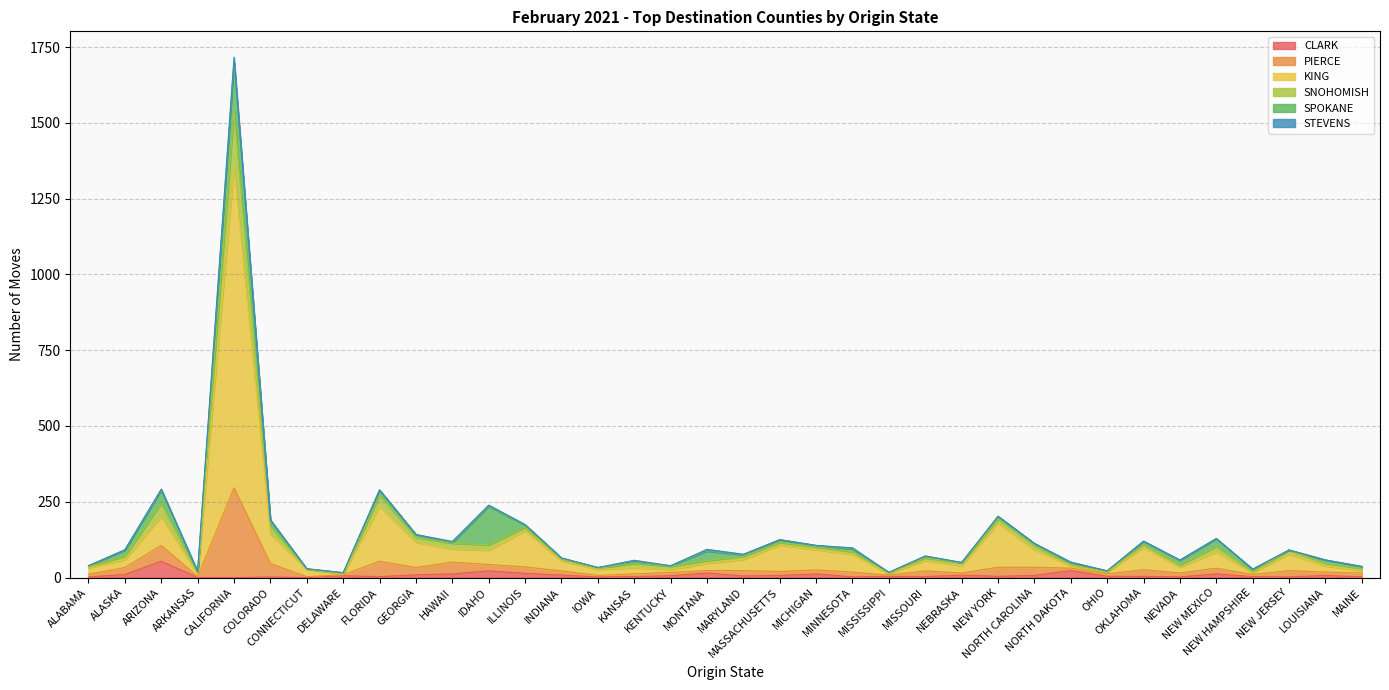

How many interior local peaks does the PIERCE series have?

11